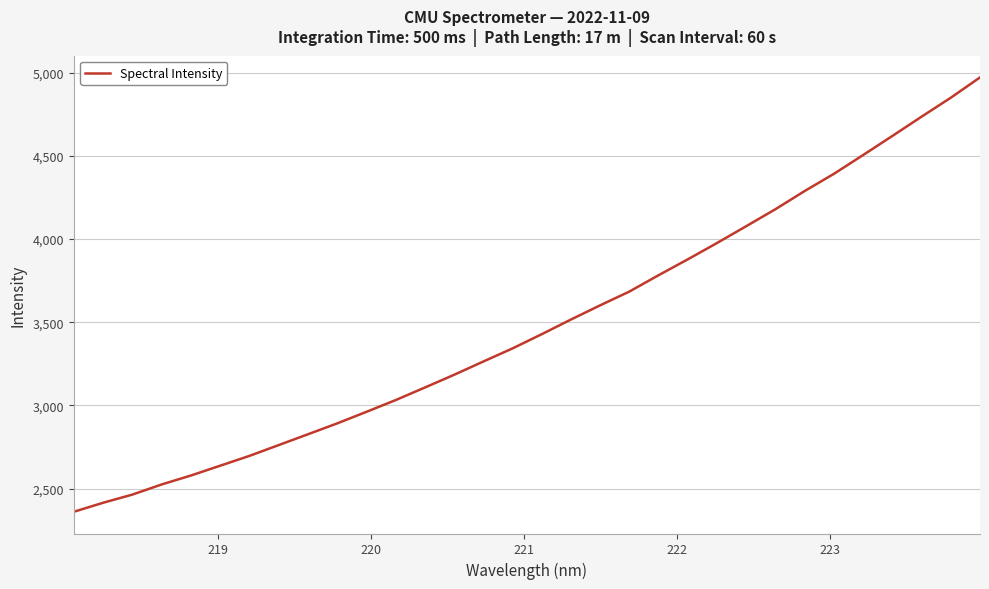

What is the maximum value shown in the chart?

4972.5